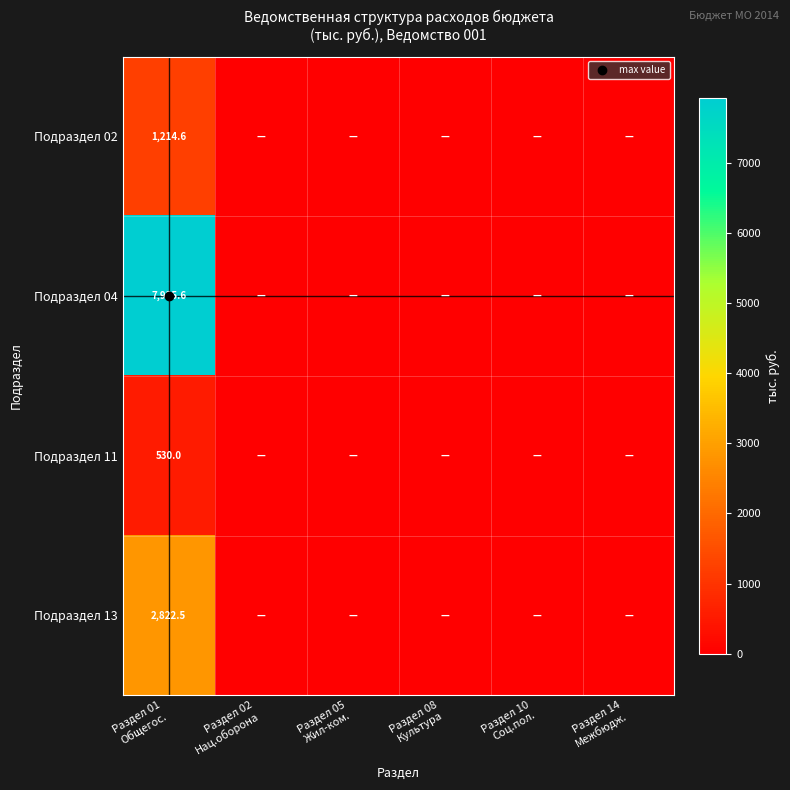

At which category is the sum across all series the highest?

Раздел 01
Общегос.